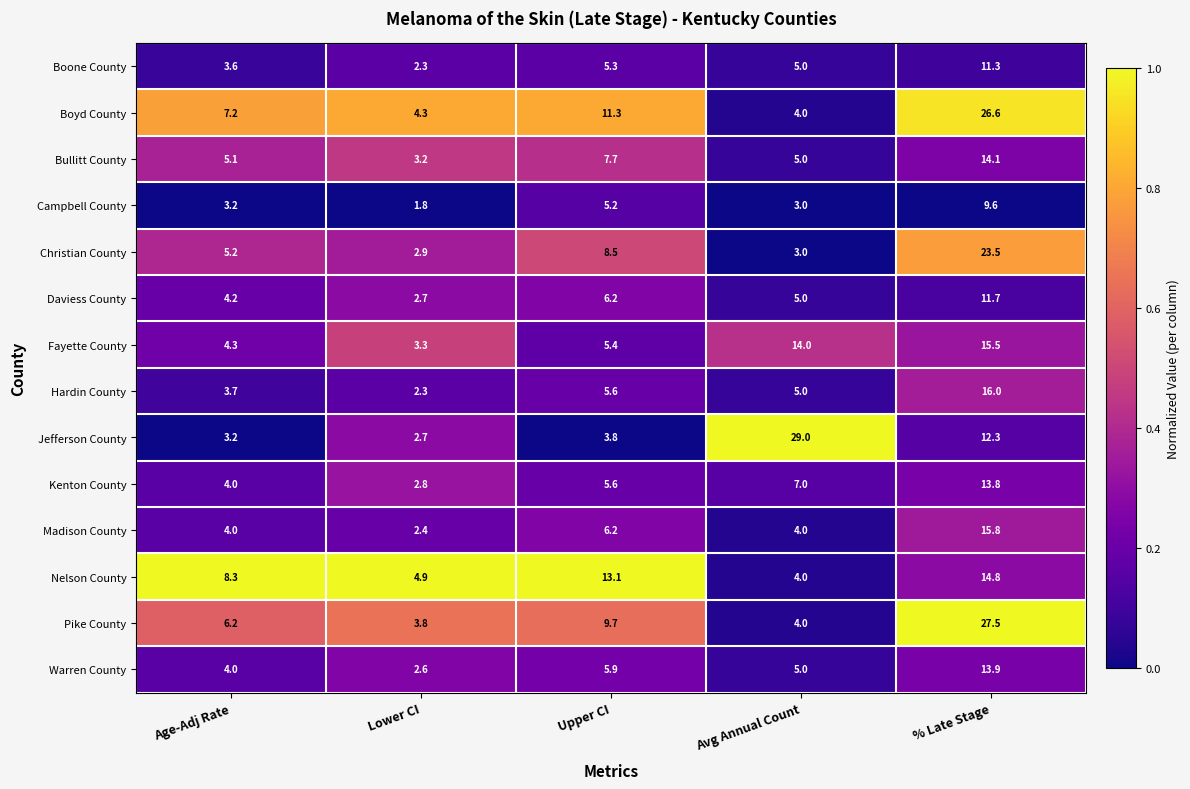

Which series has the largest range (max minus min)?

Jefferson County